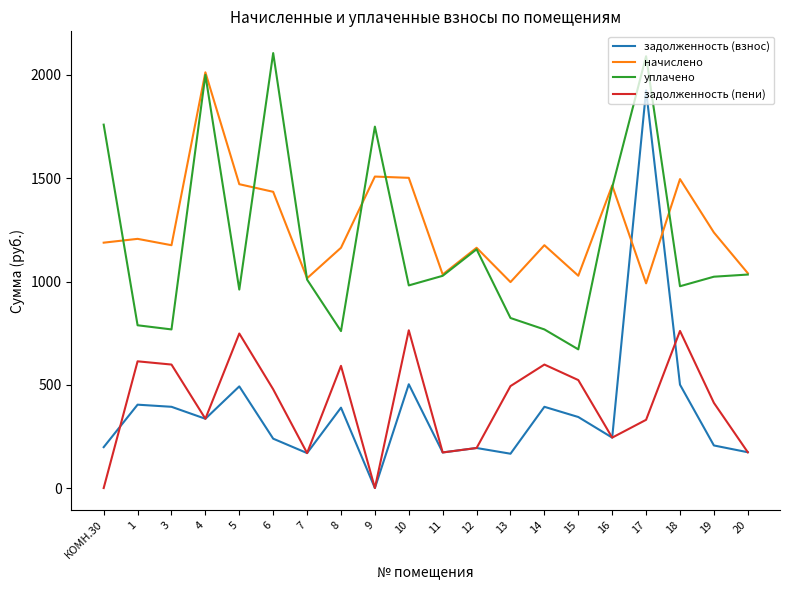

In уплачено, how many points are lower than both neighbors (excluding endpoints)?

6